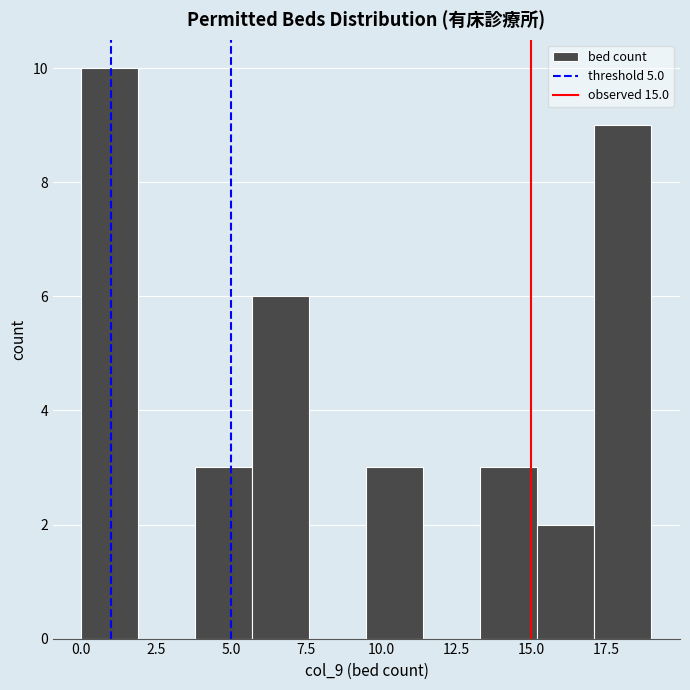

Read against the x-axis, roughly where is the centre of the tallest bar?

1.0